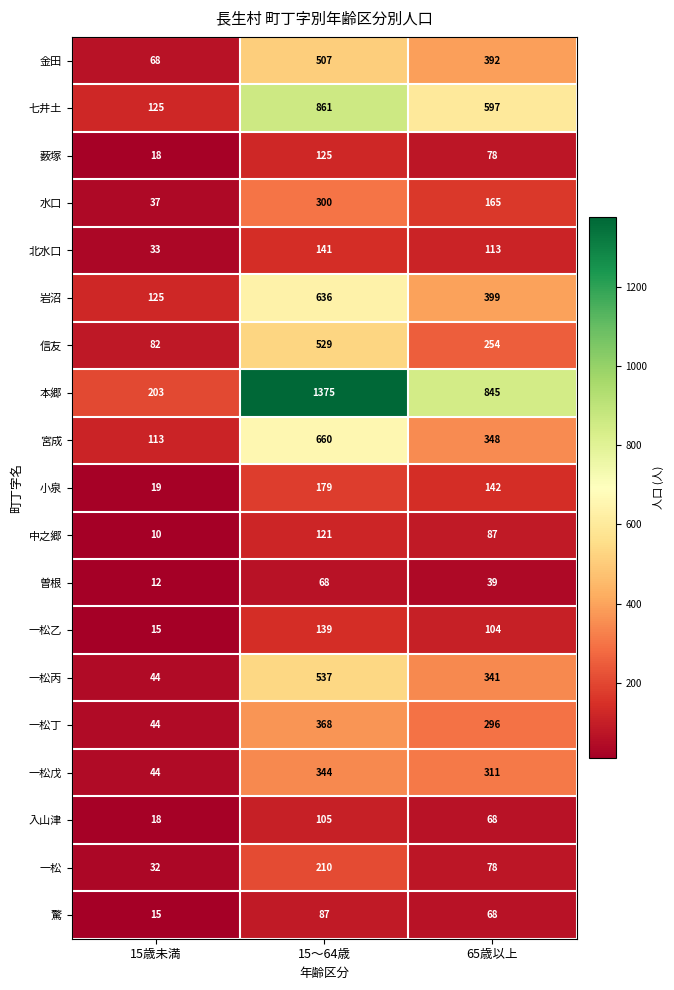

The value of 水口 at 15～64歳 is 203. True or false?

False